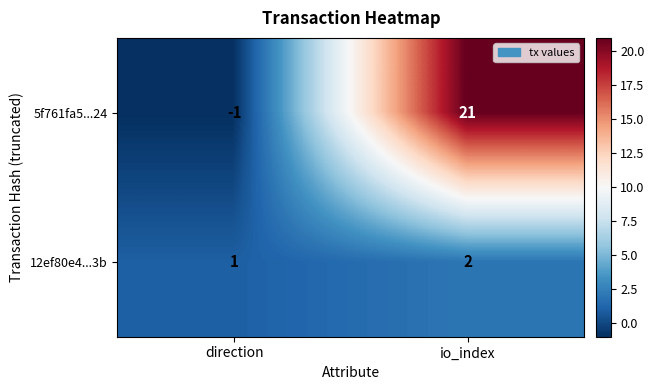

What is the difference between the maximum and minimum values in the 5f761fa5...24 series?

22